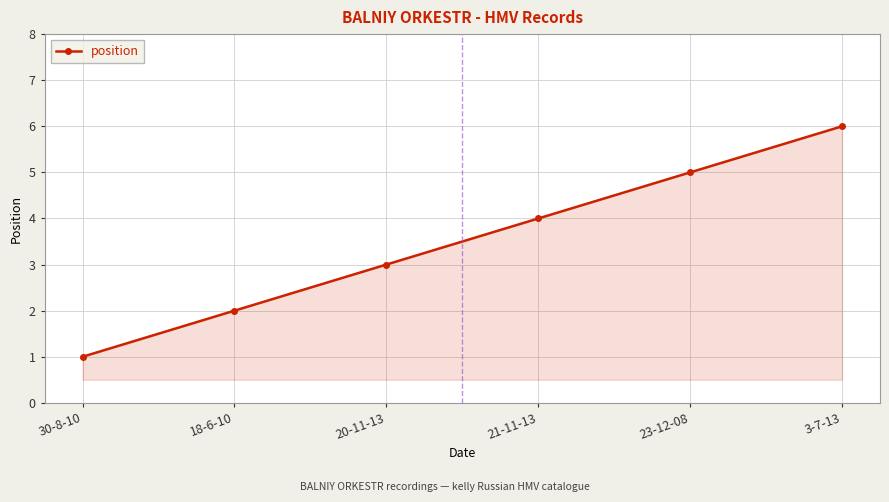

List the labels in order of value, smallest first.

30-8-10, 18-6-10, 20-11-13, 21-11-13, 23-12-08, 3-7-13